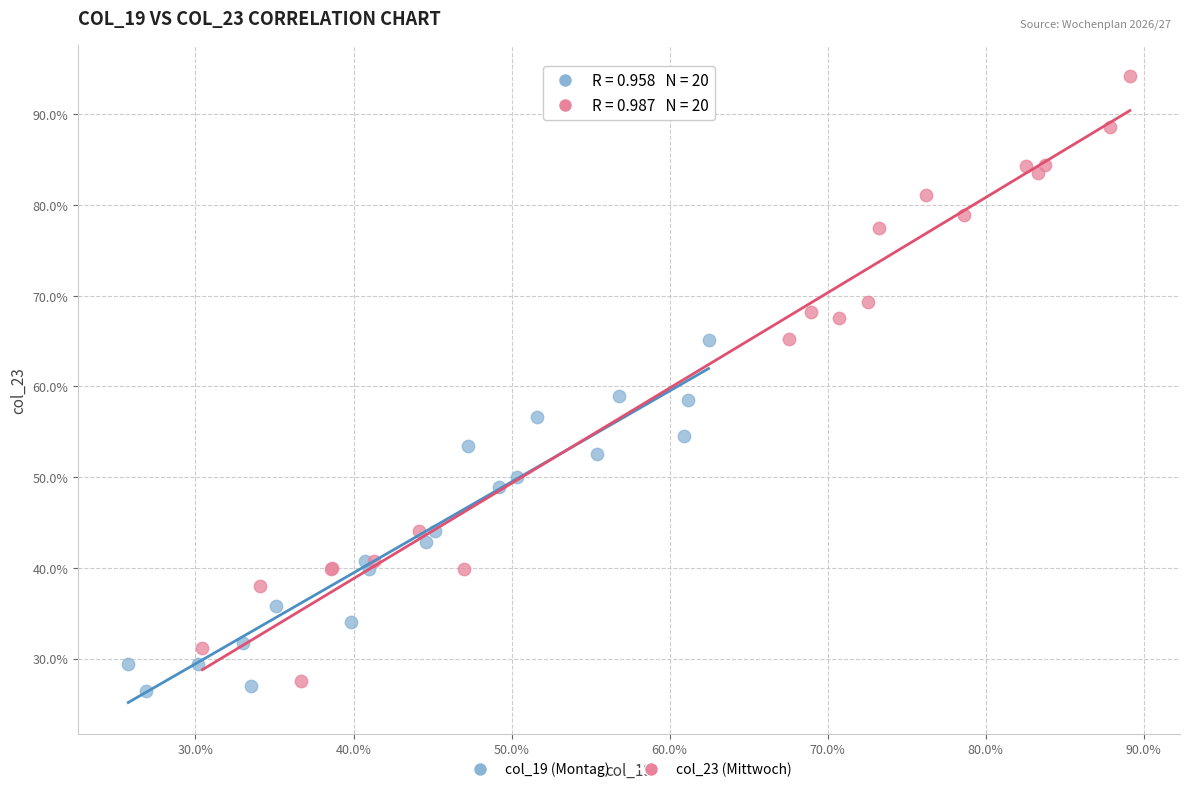

Which series has the widest spread of Y values?

col_23 (Mittwoch)